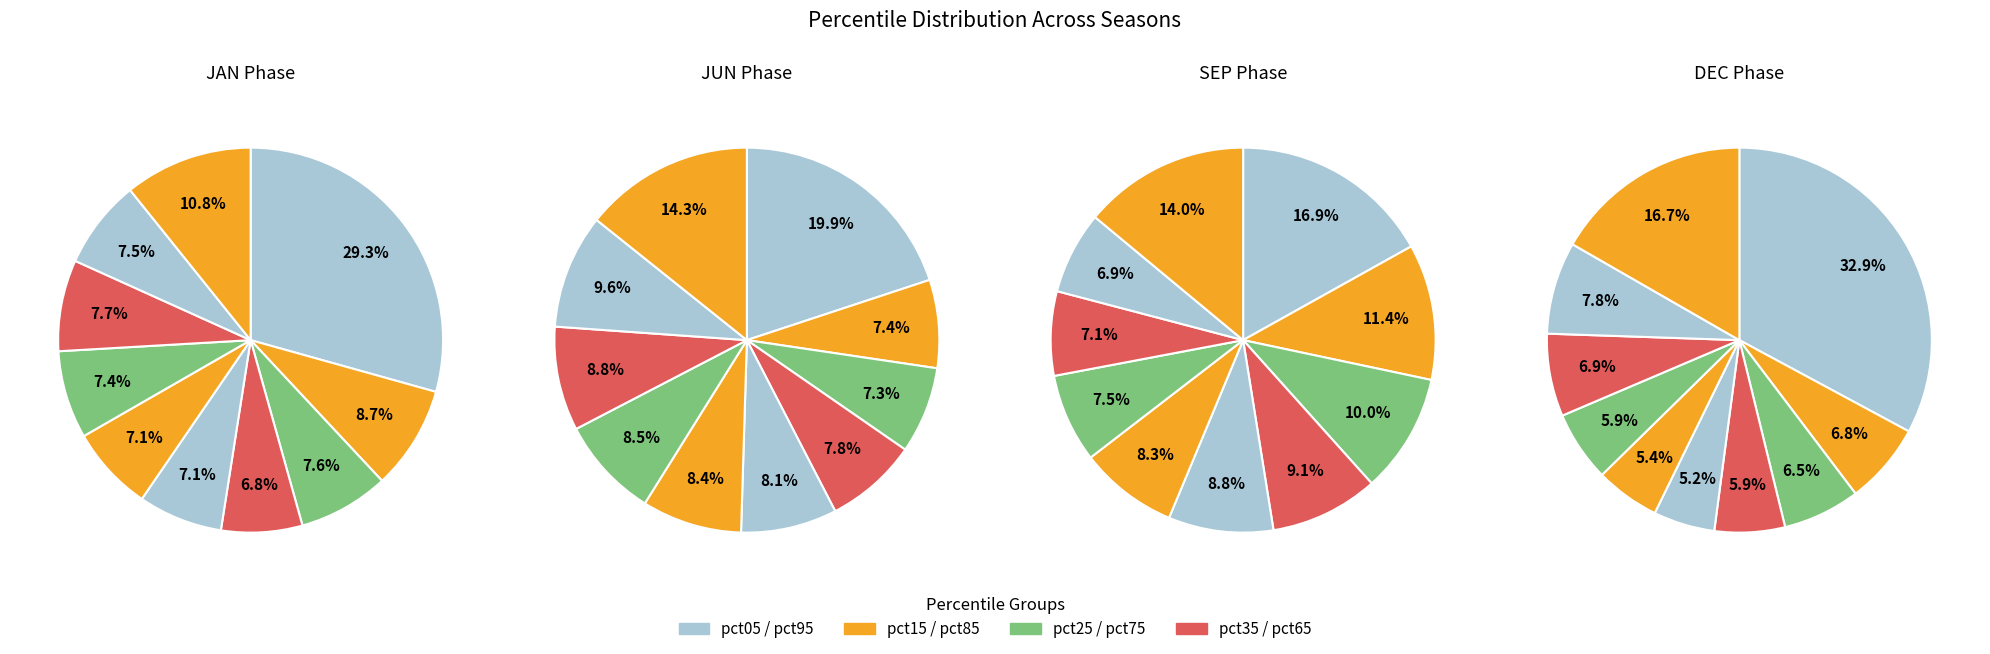

To the nearest percent, what portion does pct35 represent?

8%